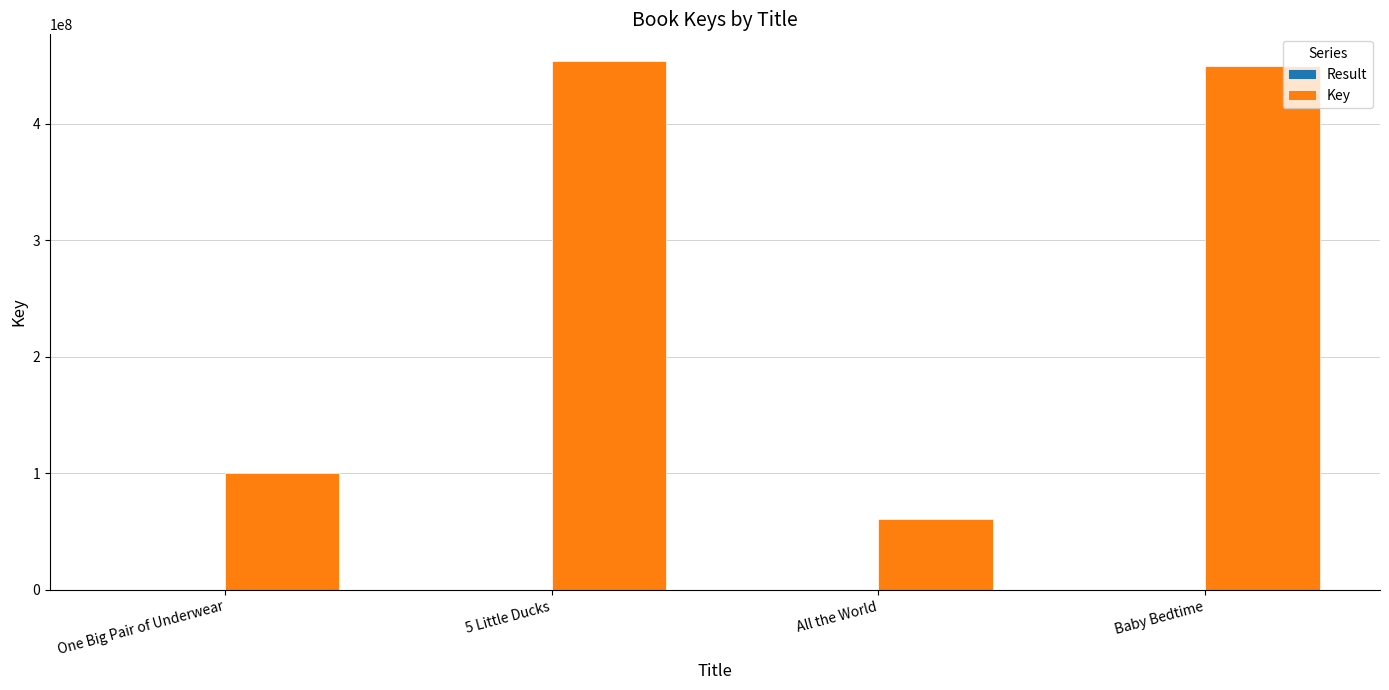

Which series has the largest total across all categories?

Key